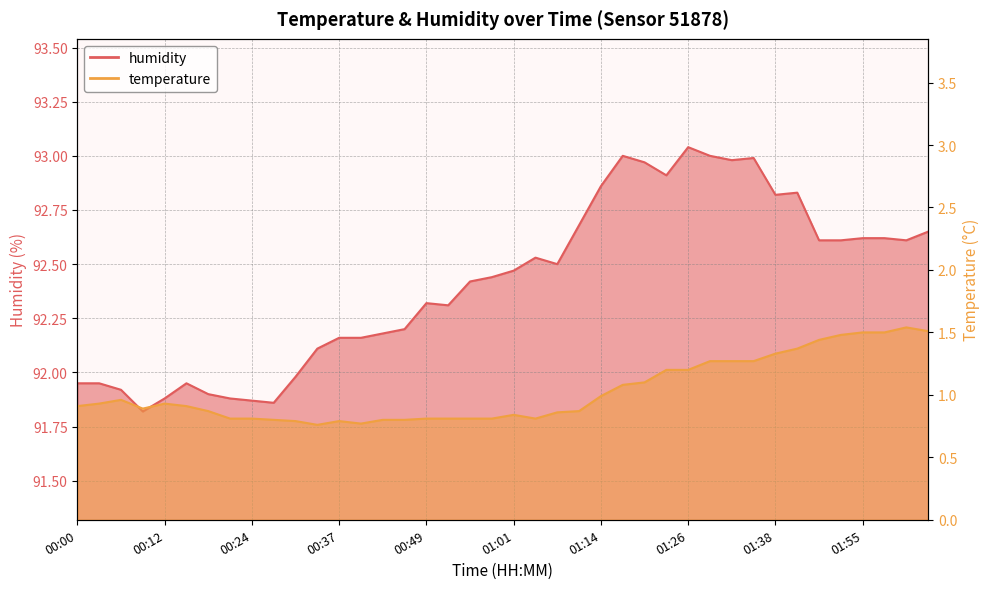

What is the greatest value displayed?

93.0